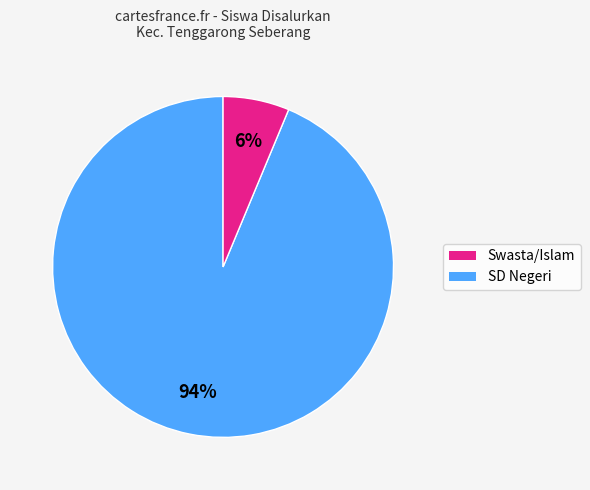

Between SD Negeri and Swasta/Islam, which is larger?

Swasta/Islam